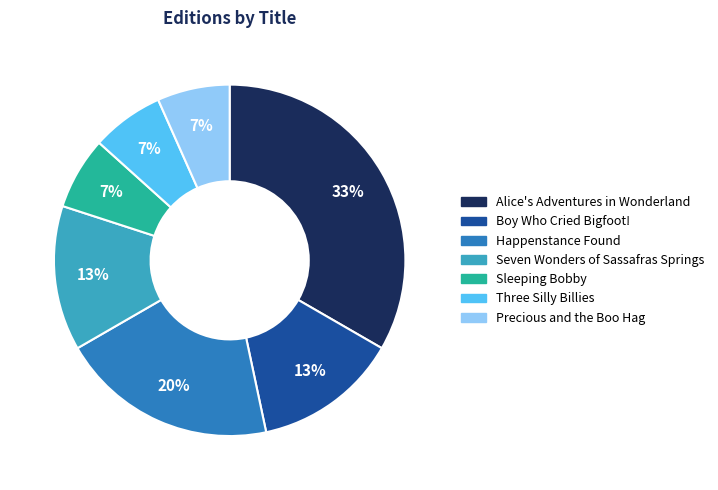

What is the ratio of the value at Boy Who Cried Bigfoot! to the value at Alice's Adventures in Wonderland?

0.4